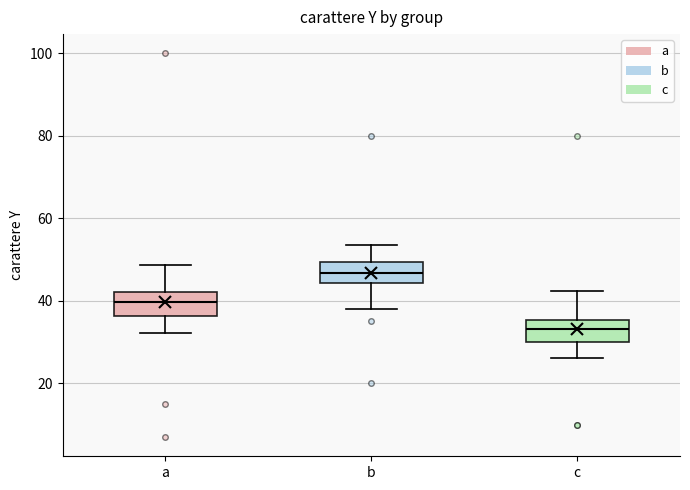

Reading left to right, transcribe this box plot: for each box, give where its median line is, the range the box spans, and where its two whiskers end, as read against the y-axis. The values are not printed on the chart, so give them approximately, as read against the axis.

a: median 40, box 36 to 42, whiskers 32 to 48
b: median 46, box 44 to 50, whiskers 38 to 54
c: median 34, box 30 to 36, whiskers 26 to 42